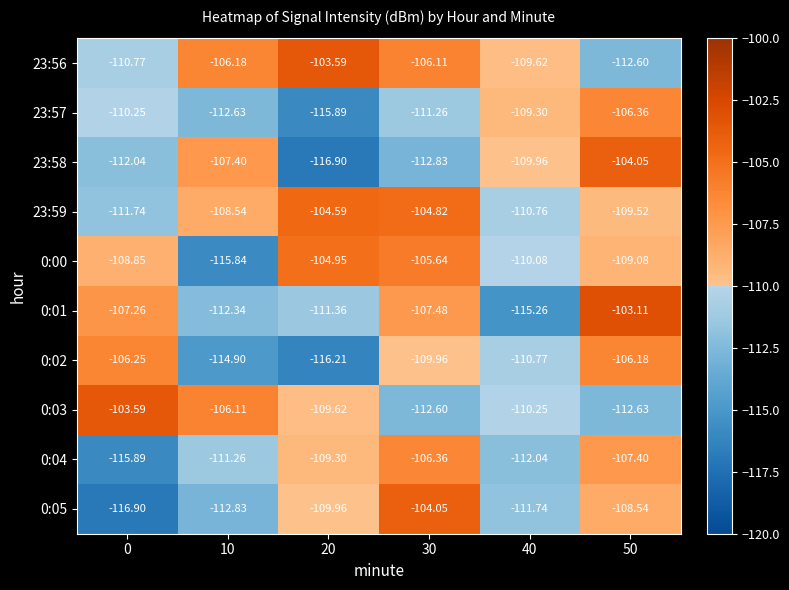

Is the value of 0:02 at 50 greater than the value of 0:04 at 40?

Yes